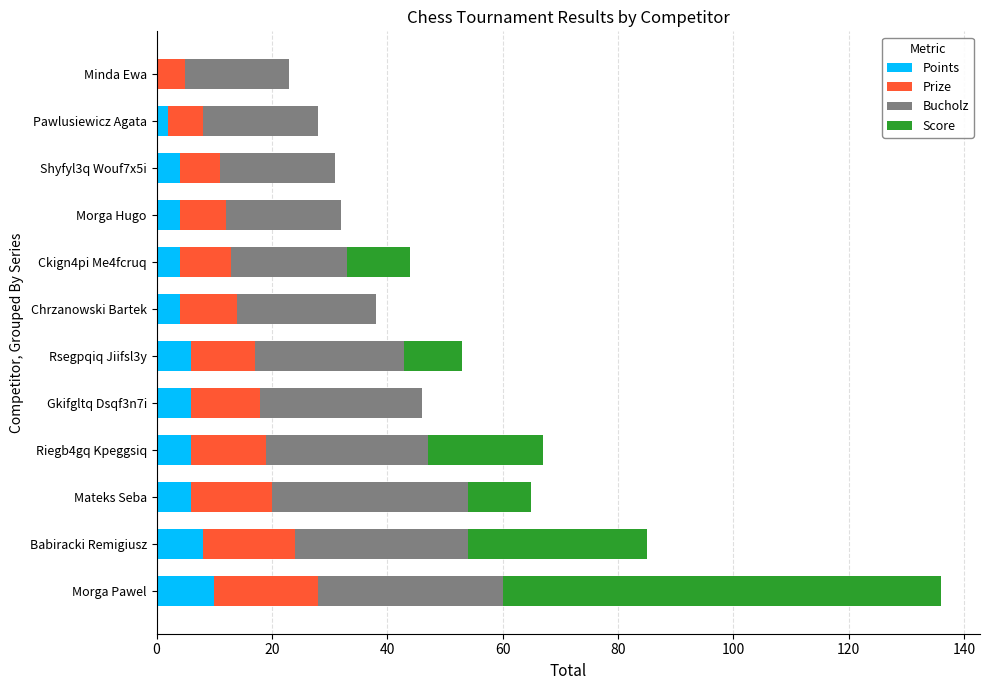

Count the number of categories in the chart.

12